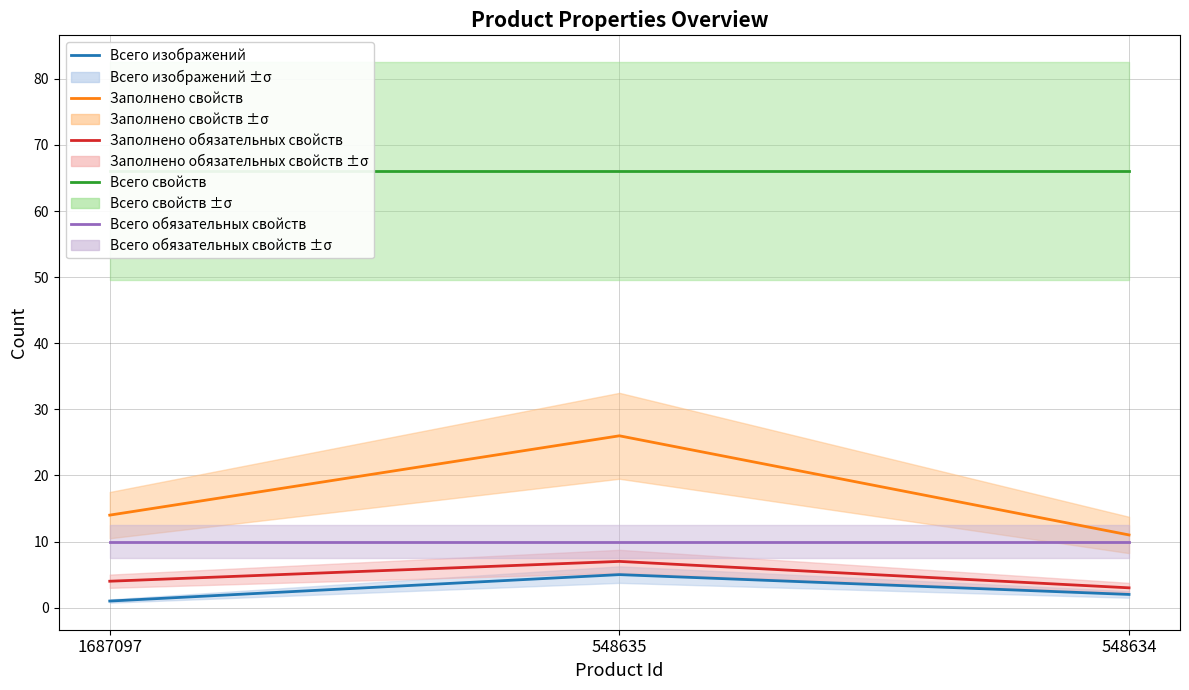

Reading left to right, transcribe all the data shown in this chart.

Всего изображений: 1687097=1	548635=5	548634=2
Заполнено свойств: 1687097=14	548635=26	548634=11
Заполнено обязательных свойств: 1687097=4	548635=7	548634=3
Всего свойств: 1687097=66	548635=66	548634=66
Всего обязательных свойств: 1687097=10	548635=10	548634=10